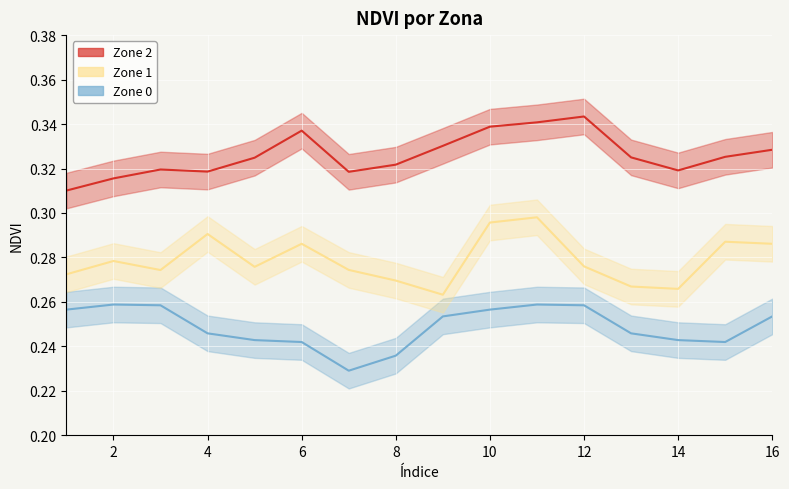

True or false: Zone 2 and Zone 0 intersect in this chart.

False